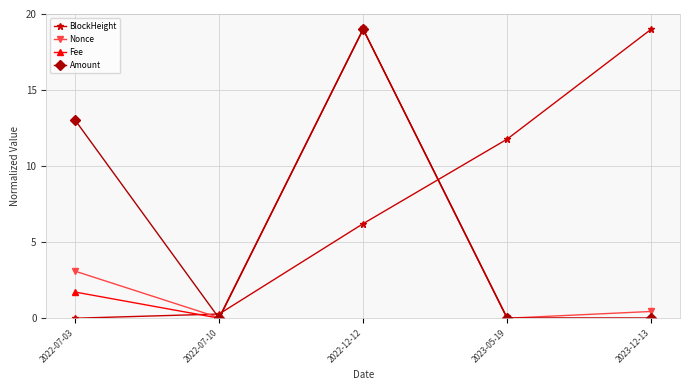

What is the label of the 4th point from the left?

2023-05-19